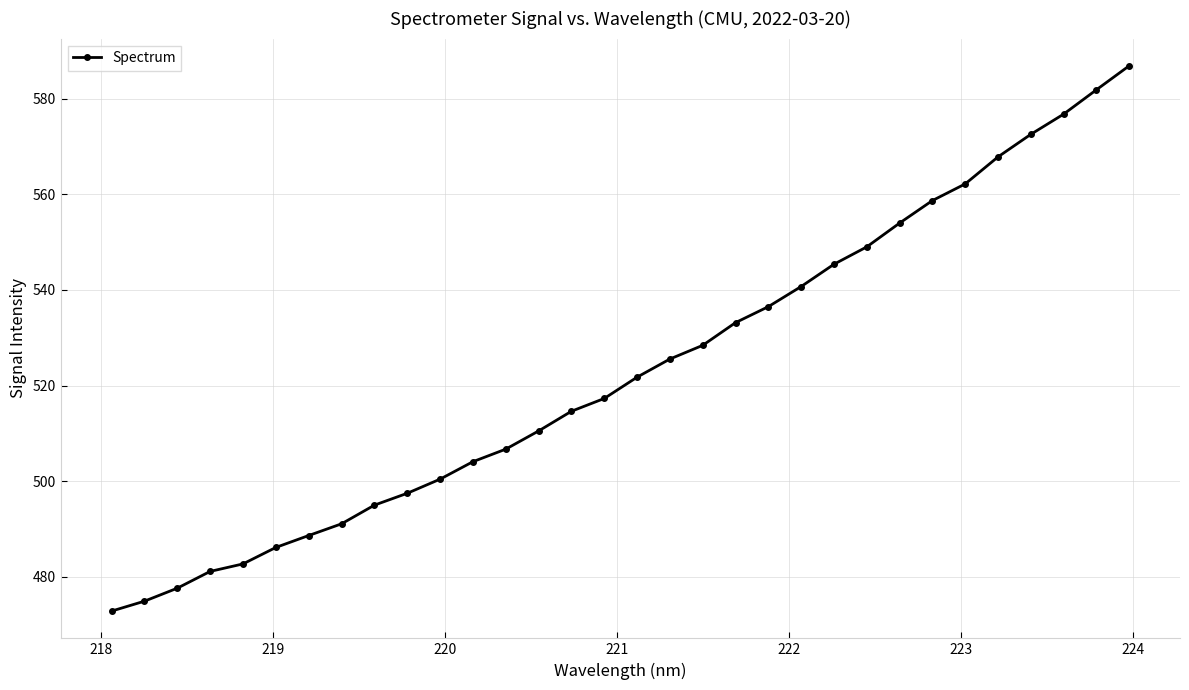

What is the average value?

523.2